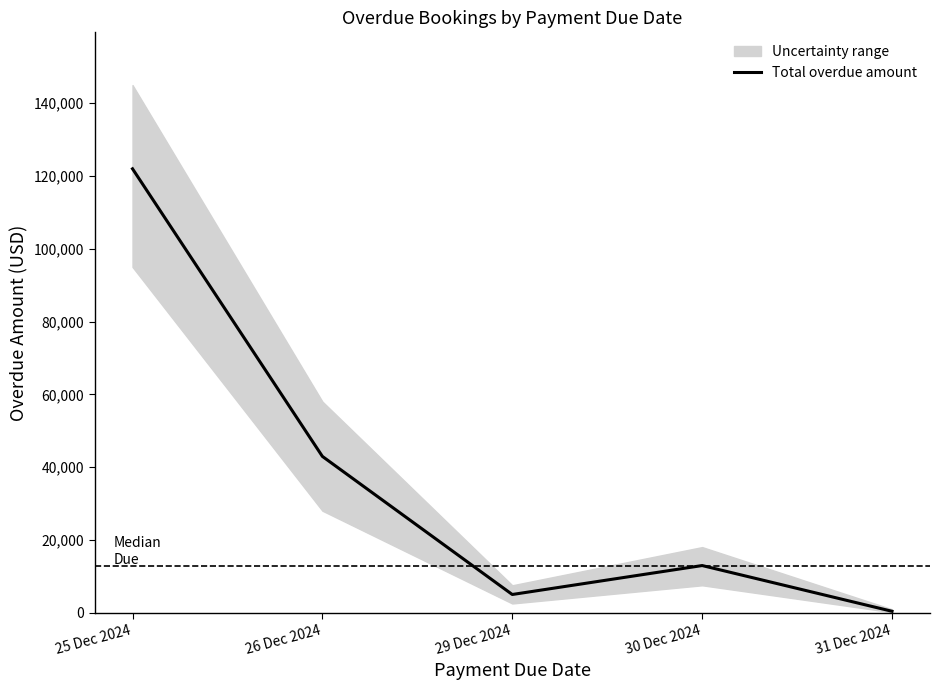

How many interior local valleys (lower than both neighbors) does the data have?

1